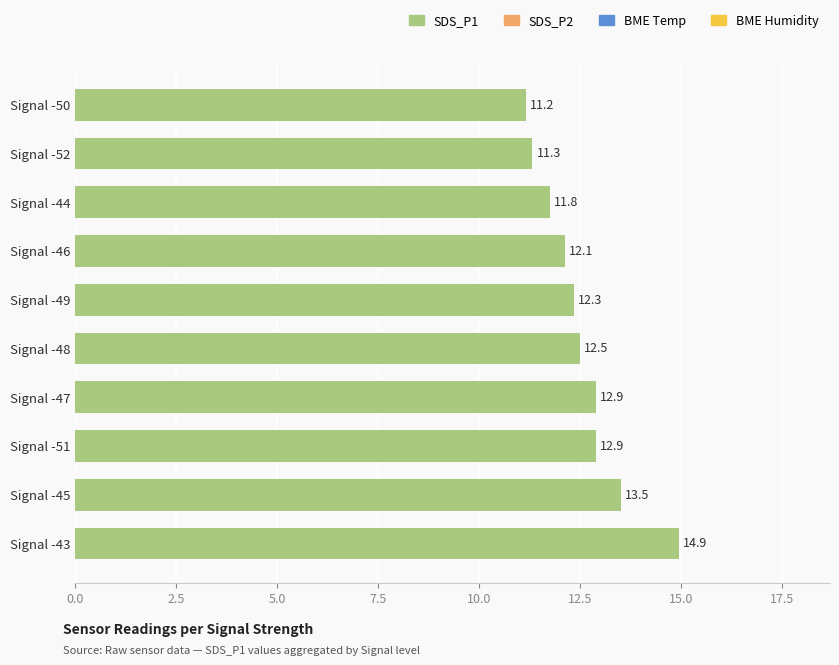

Which category has the lowest value across all series?

Signal -50